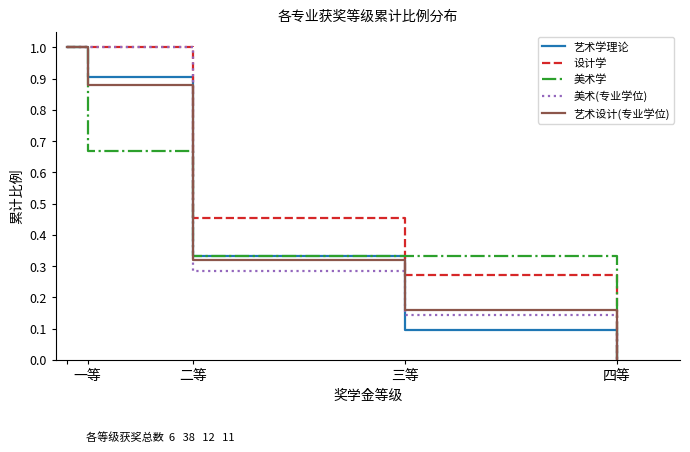

Which series has the largest total across all categories?

设计学